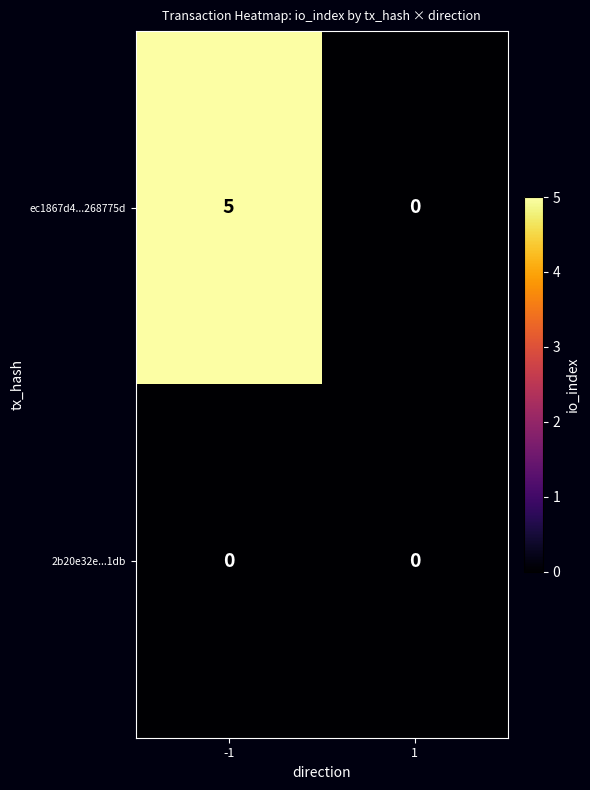

Which series has the largest total across all categories?

ec1867d4...268775d